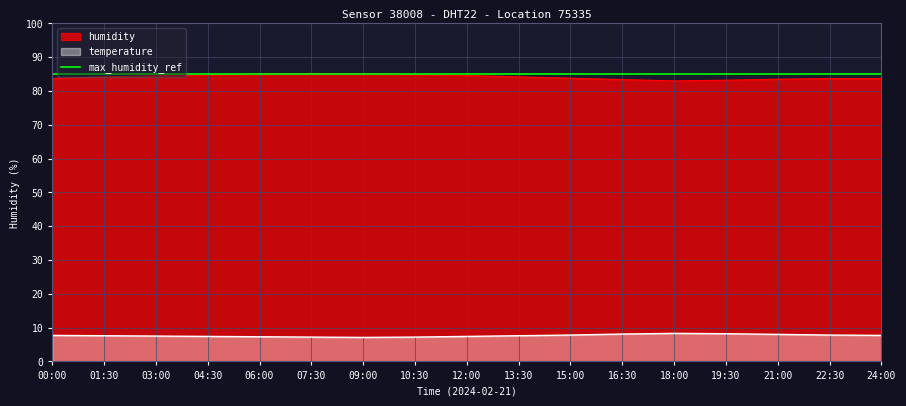

Between 01:30 and 12:00, which series saw the biggest shift?

humidity